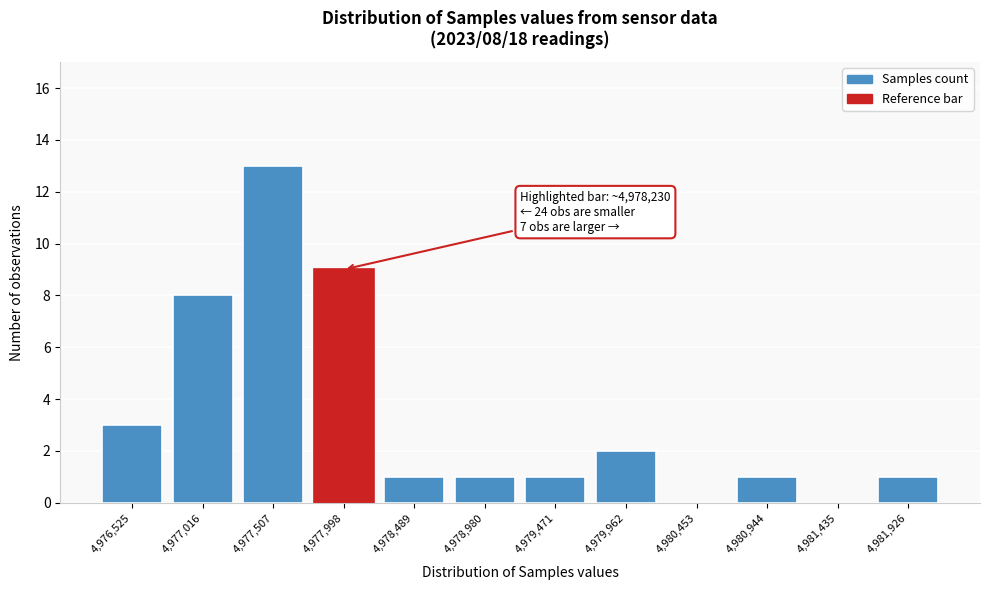

Reading left to right, extract all data points from this chart.

4,976,525=3	4,977,016=8	4,977,507=13	4,977,998=9	4,978,489=1	4,978,980=1	4,979,471=1	4,979,962=2	4,980,453=0	4,980,944=1	4,981,435=0	4,981,926=1